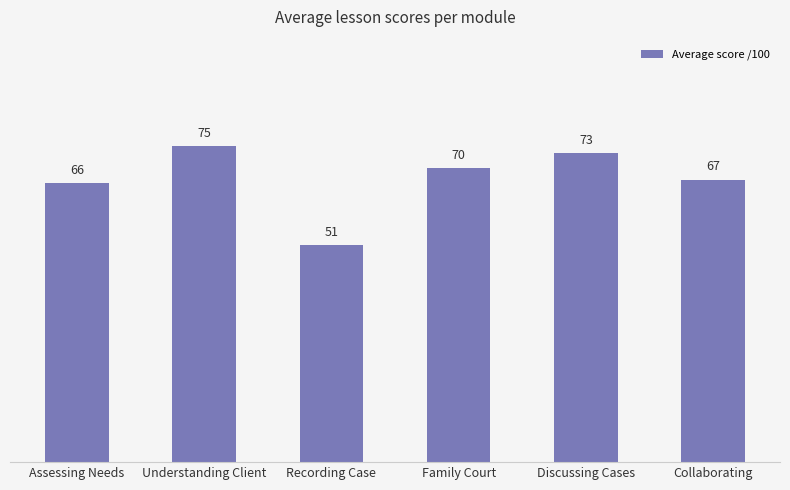

What is the label of the 5th bar from the right?

Understanding Client